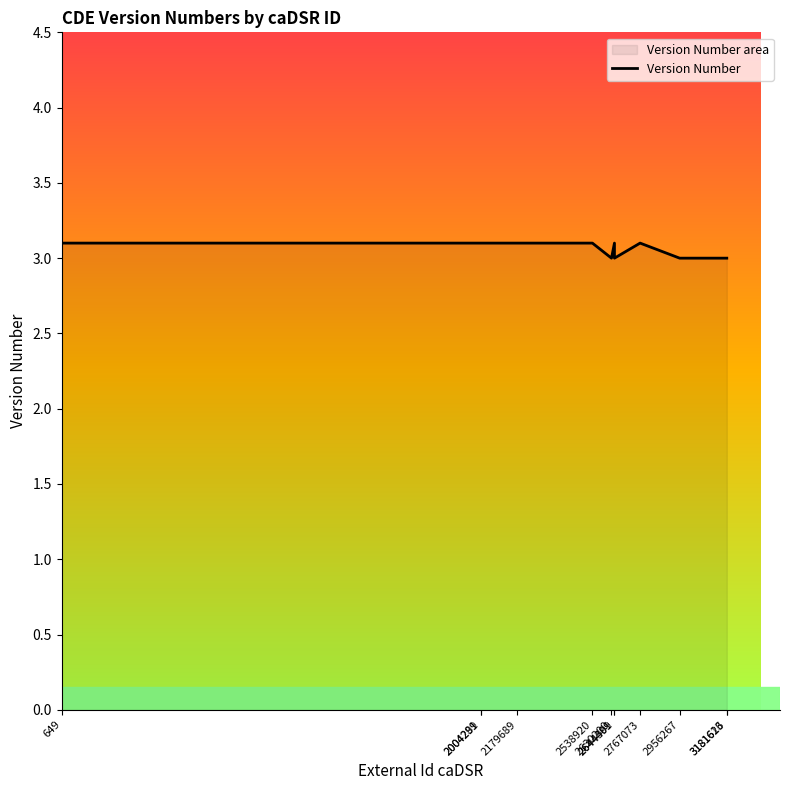

What is the maximum value shown in the chart?

3.1